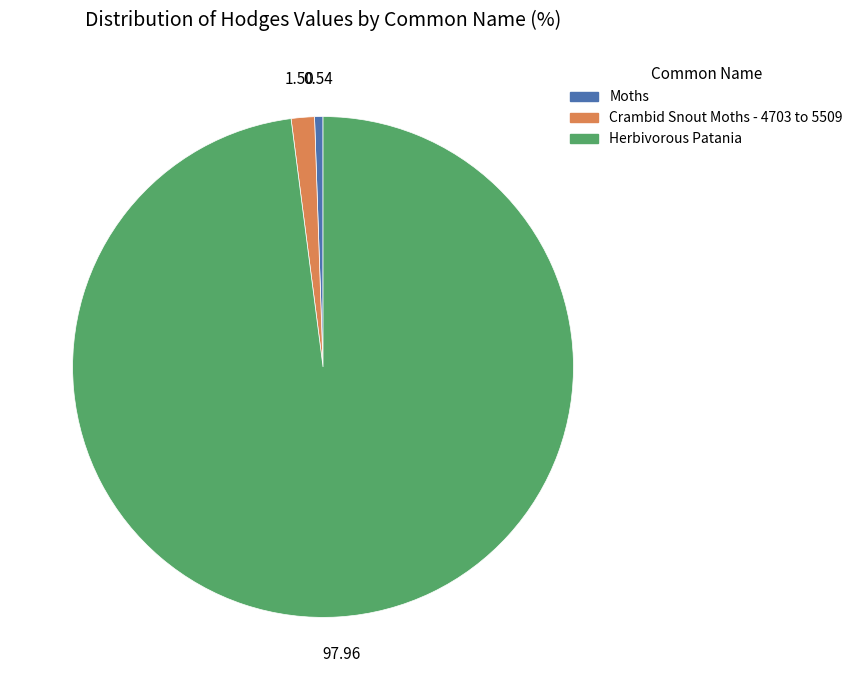

The Moths slice represents 11% of the pie. True or false?

False